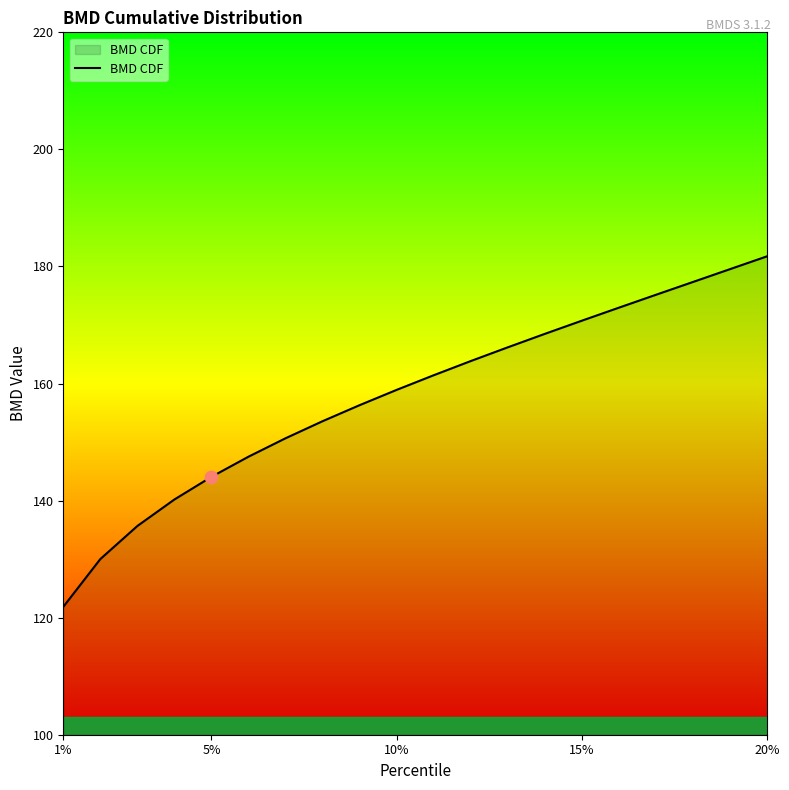

What is the smallest value displayed?

121.8